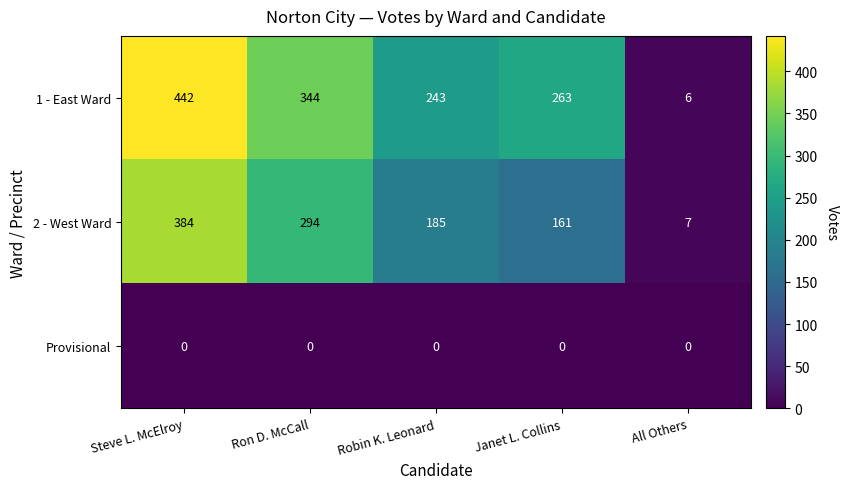

What is the spread (max minus min) of values at Ron D. McCall?

344